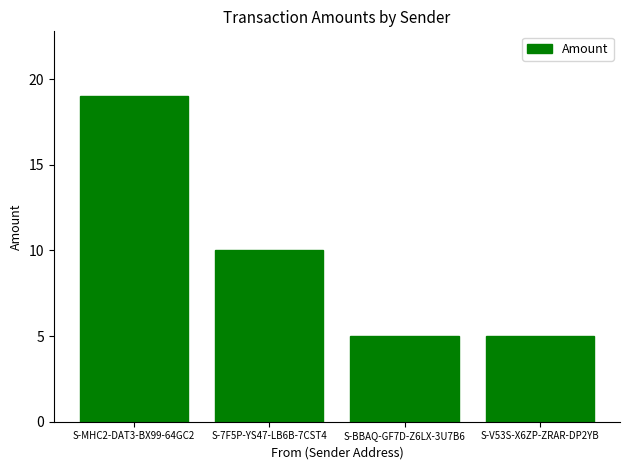

What is the value of the 3rd bar from the left?

5